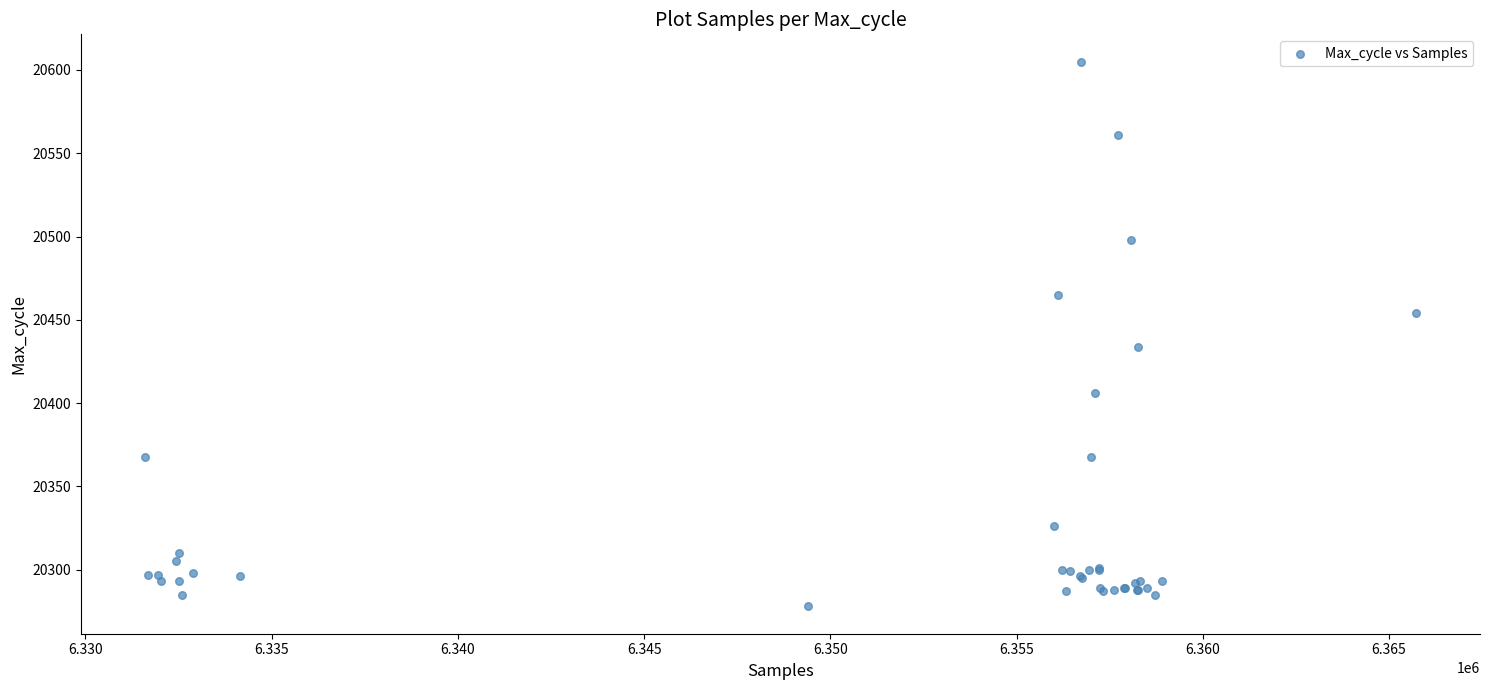

What Y value in the scatter plot is closest to 20441?

20434